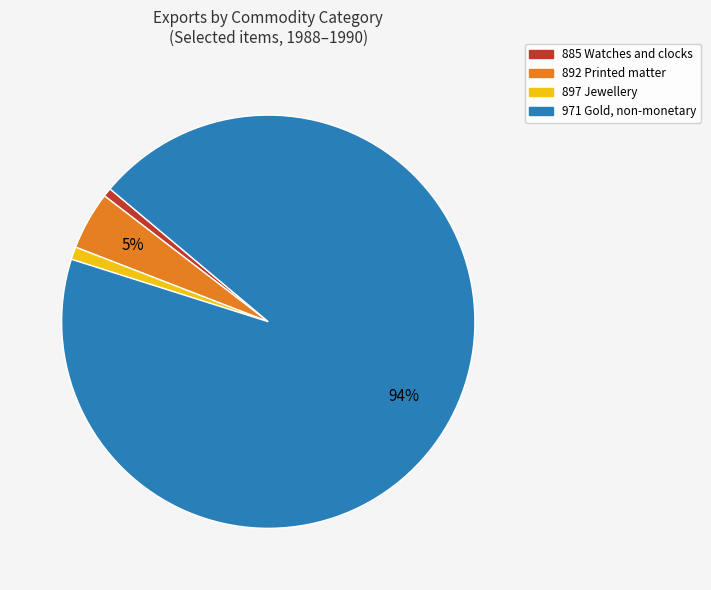

To the nearest percent, what is the average slice percentage?

25%